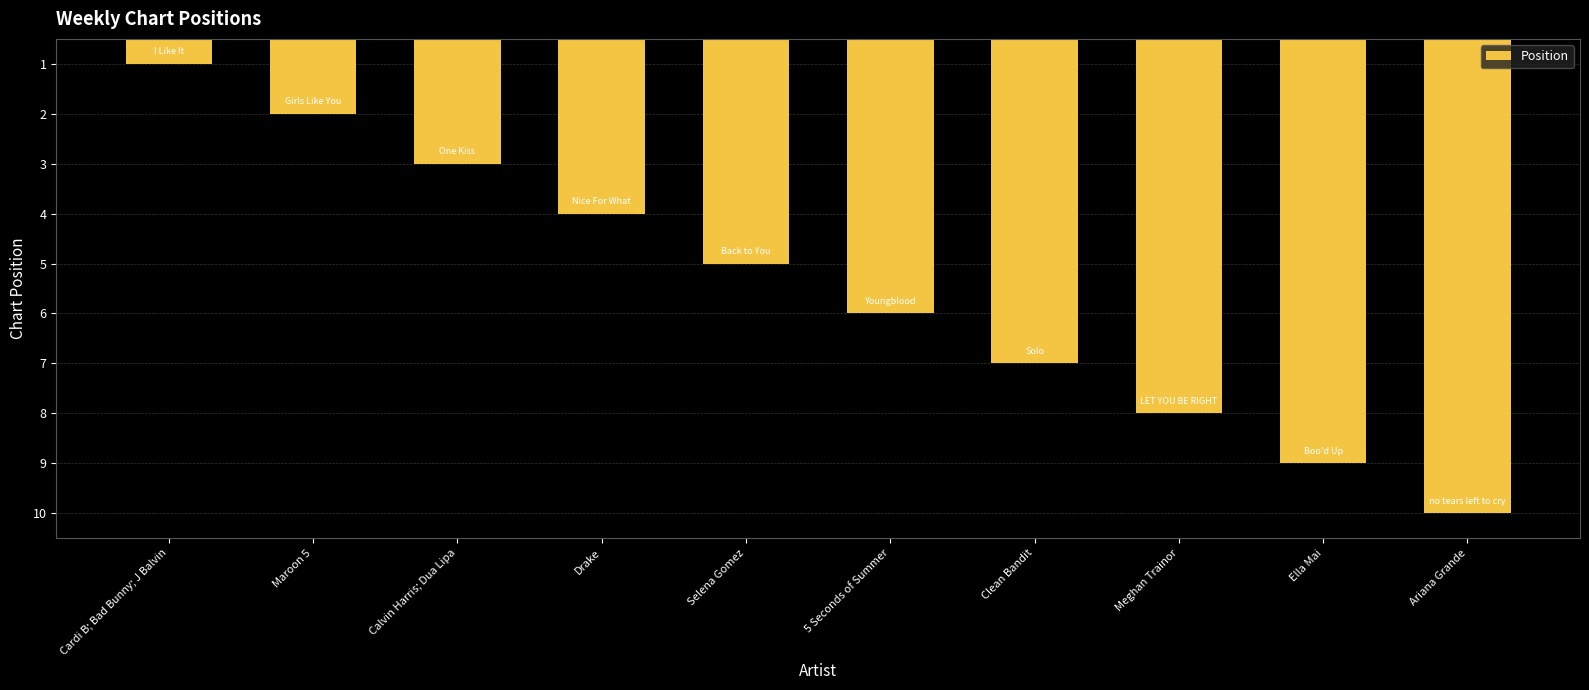

True or false: the data shows 7 at Drake.

False